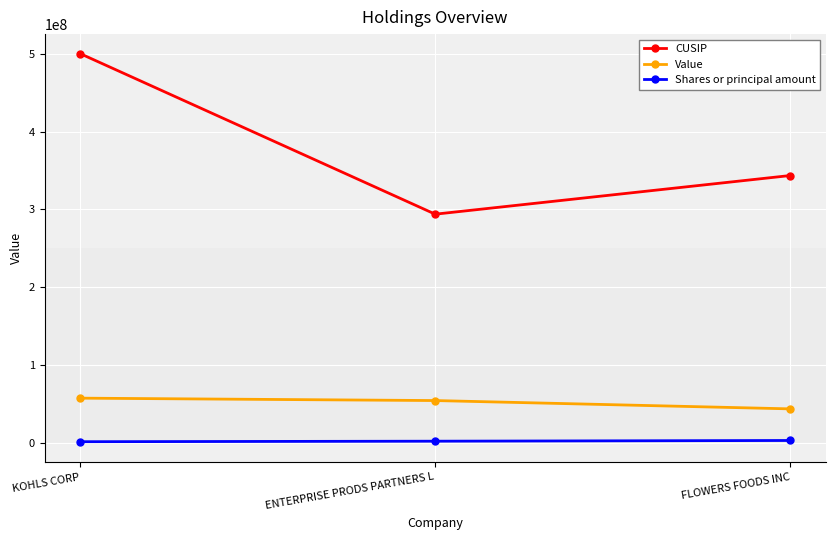

Rank the series at ENTERPRISE PRODS PARTNERS L from lowest to highest value.

Shares or principal amount, Value, CUSIP